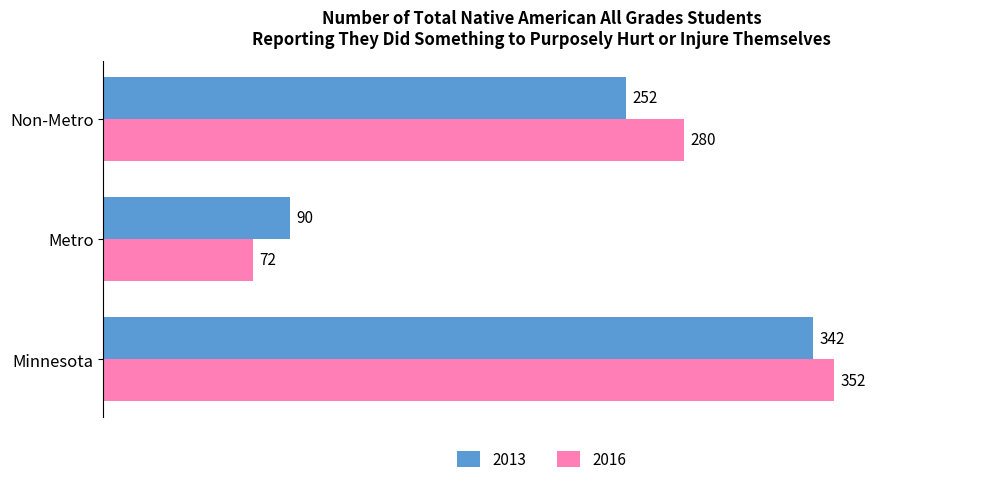

What is the sum of all 2013 values?

684